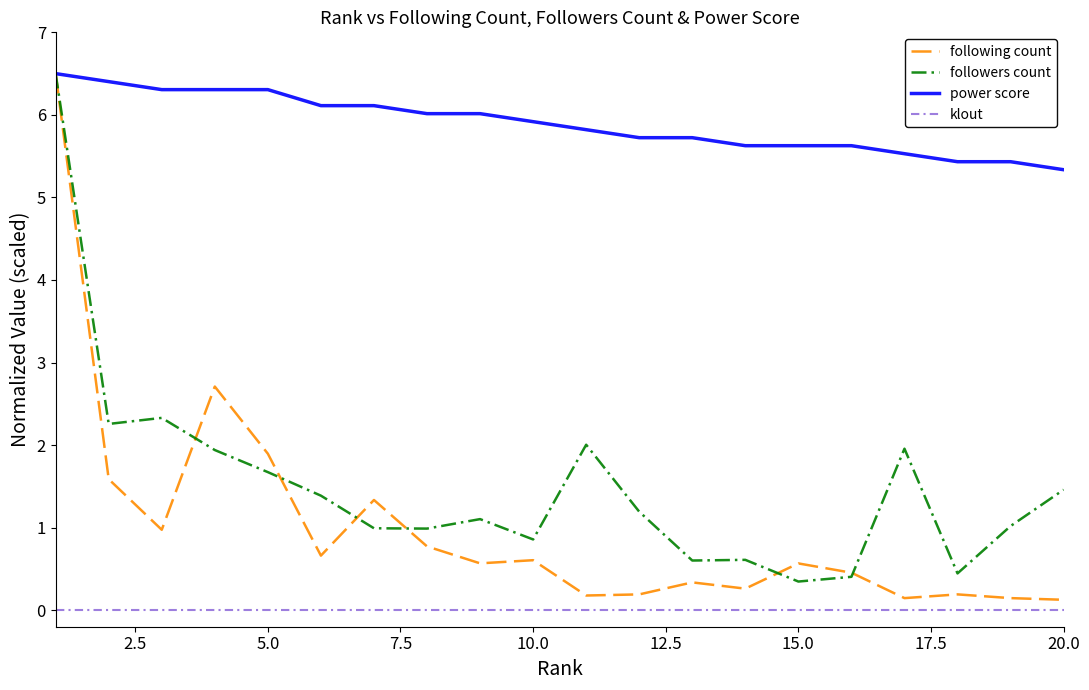

Which series has the widest spread of values?

following count